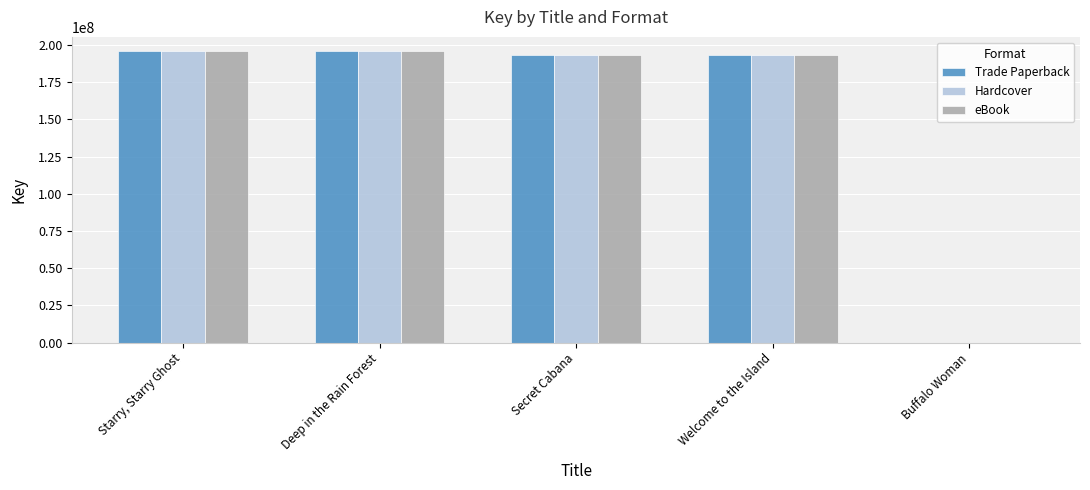

The value of Hardcover at Buffalo Woman is 0. True or false?

True